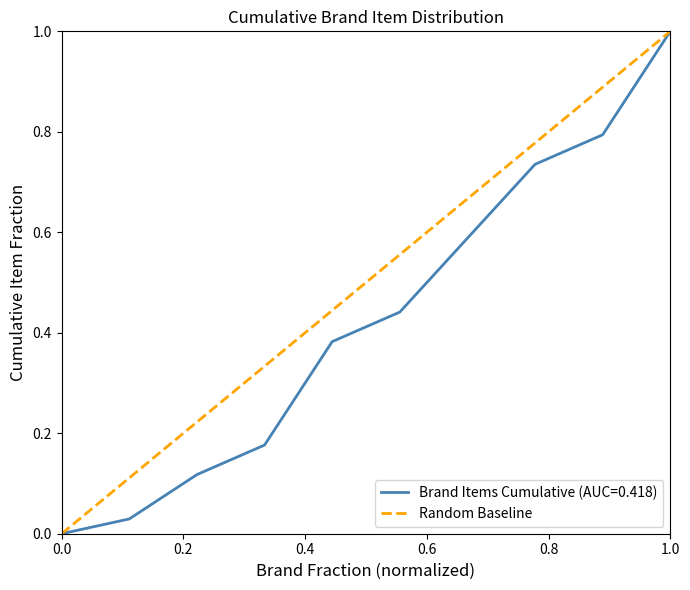

Between 1.0 and 0.0, which is larger?

1.0